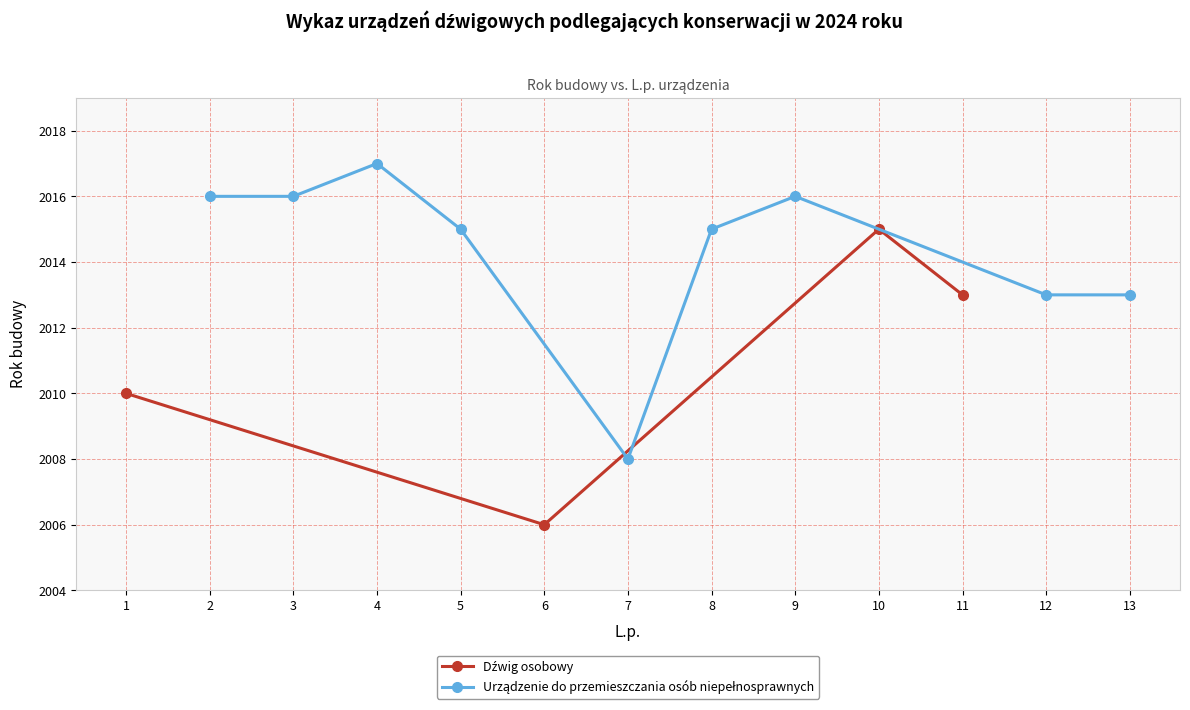

Count the number of categories in the chart.

13